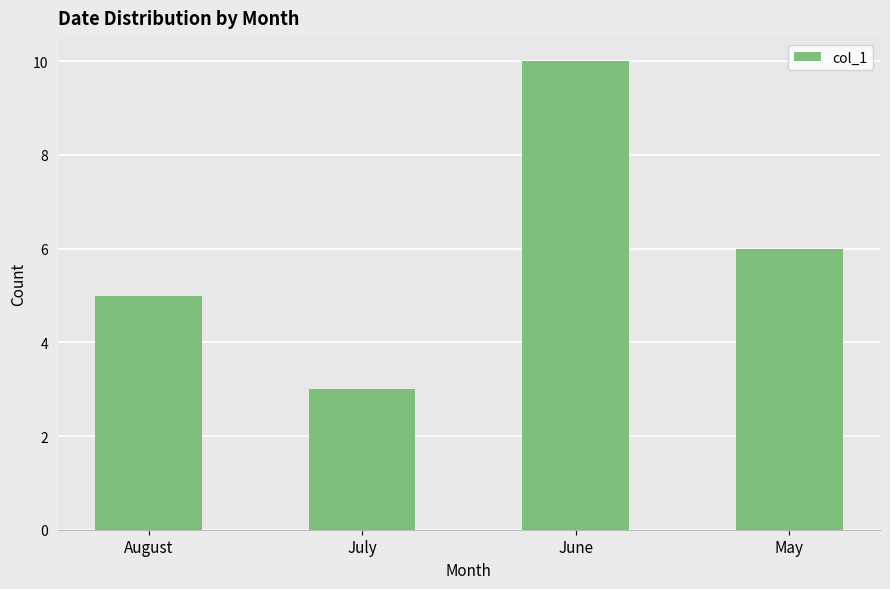

What is the sum of the values at May and June?

16